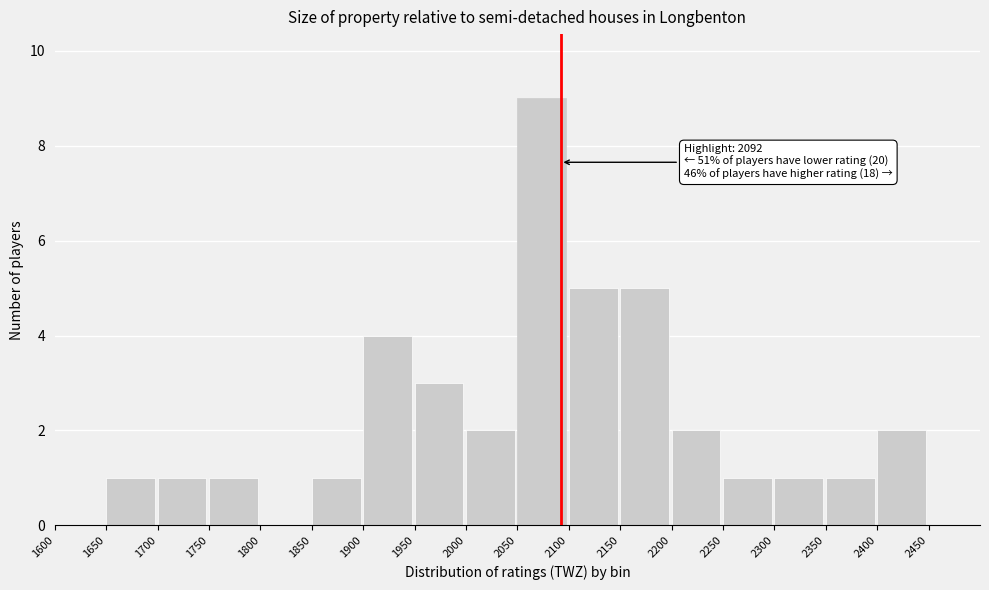

Which range on the x-axis has the tallest bar?

2050 to 2100